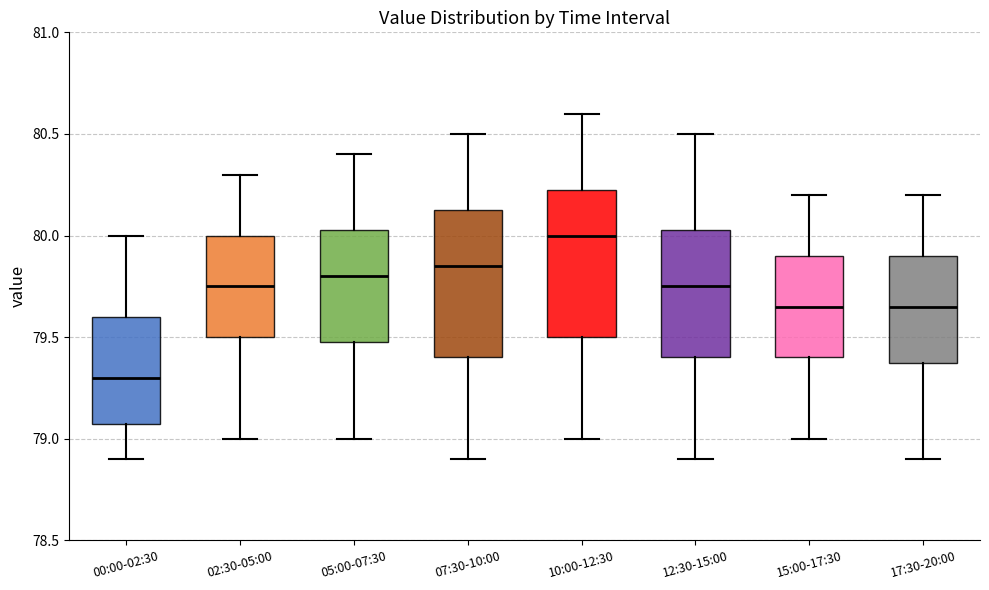

Reading left to right, read every box against the y-axis: the position of its median line, the range the box covers, and the ends of its whiskers. The values are not printed on the chart, so give them approximately, as read against the axis.

00:00-02:30: median 79.30, box 79.10 to 79.60, whiskers 78.90 to 80.00
02:30-05:00: median 79.75, box 79.50 to 80.00, whiskers 79.00 to 80.30
05:00-07:30: median 79.80, box 79.50 to 80.05, whiskers 79.00 to 80.40
07:30-10:00: median 79.85, box 79.40 to 80.15, whiskers 78.90 to 80.50
10:00-12:30: median 80.00, box 79.50 to 80.25, whiskers 79.00 to 80.60
12:30-15:00: median 79.75, box 79.40 to 80.05, whiskers 78.90 to 80.50
15:00-17:30: median 79.65, box 79.40 to 79.90, whiskers 79.00 to 80.20
17:30-20:00: median 79.65, box 79.40 to 79.90, whiskers 78.90 to 80.20